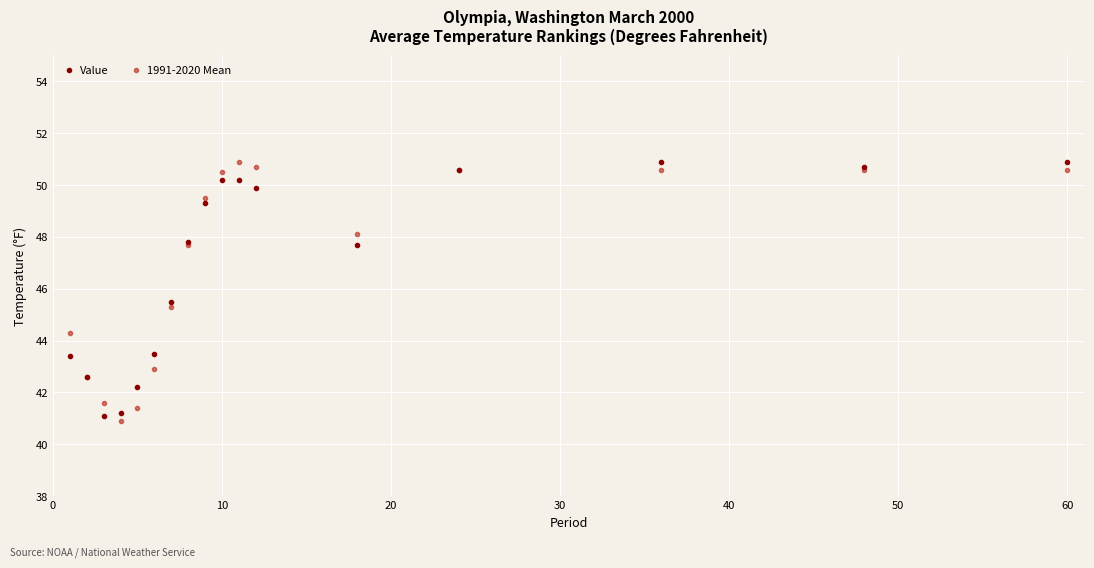

Count the number of categories in the chart.

17